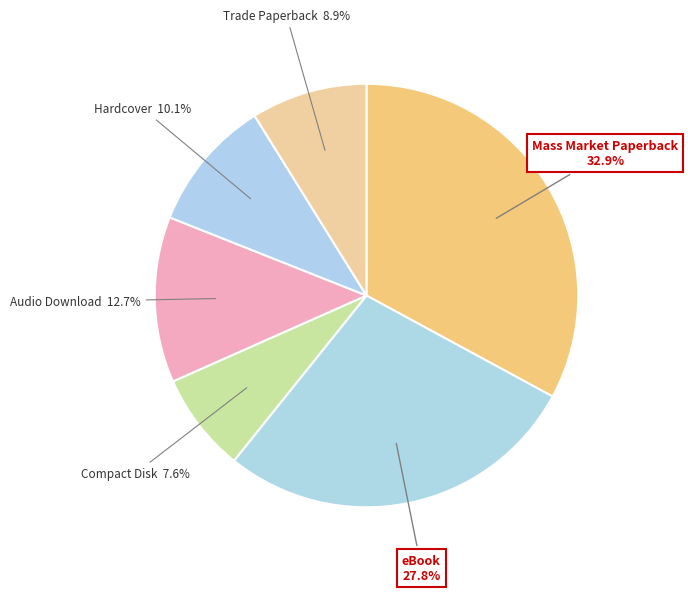

Is it true that Mass Market Paperback is 23% of the pie?

False